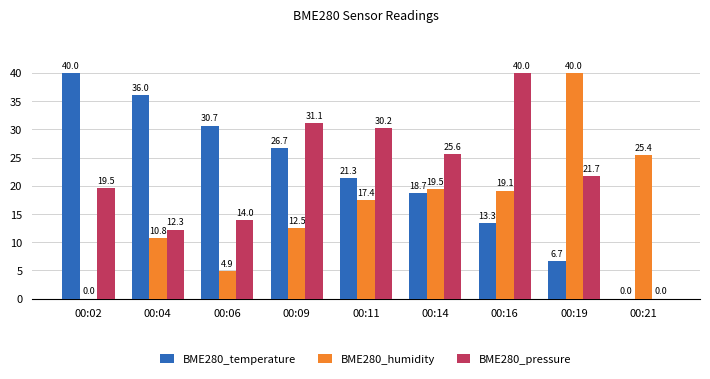

At which label is BME280_humidity closest to 20?

00:14